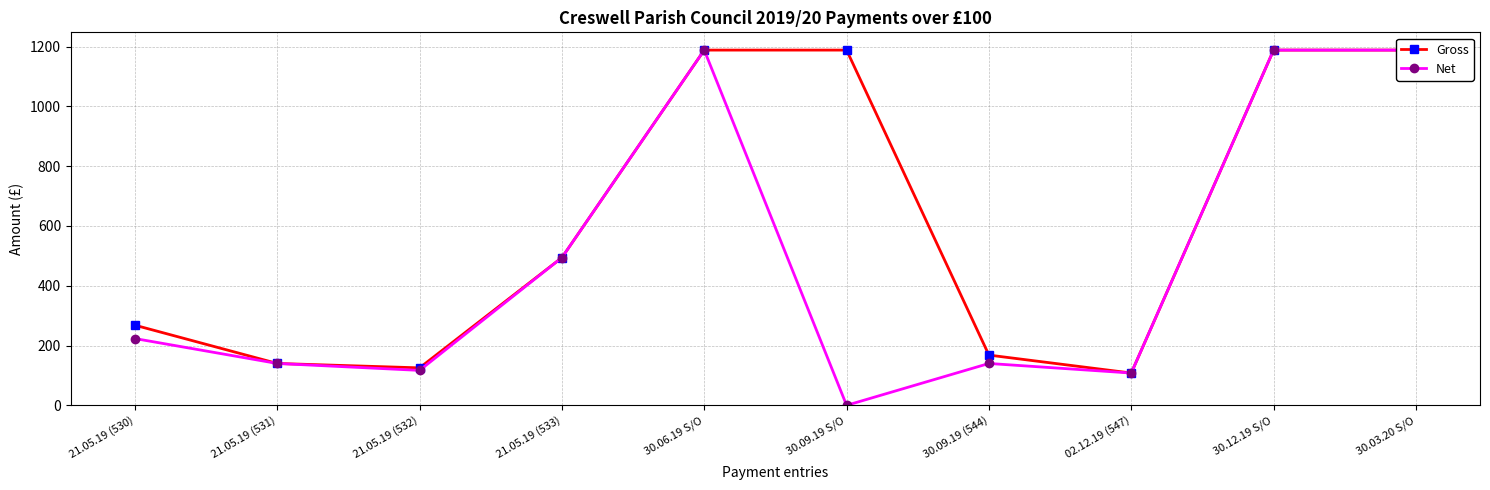

The Gross series shows 63.6 at 21.05.19 (530). True or false?

False